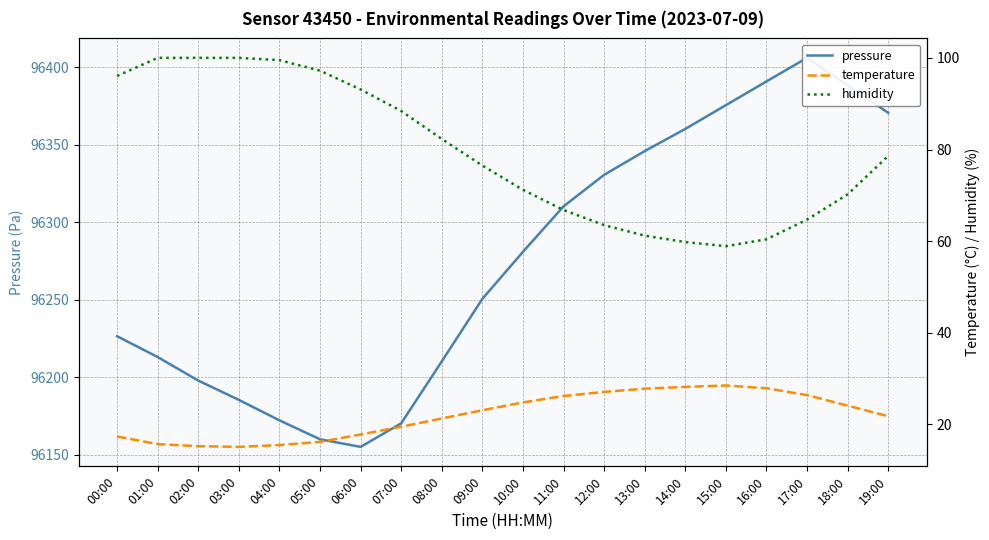

What is the label of the 6th point from the left?

05:00